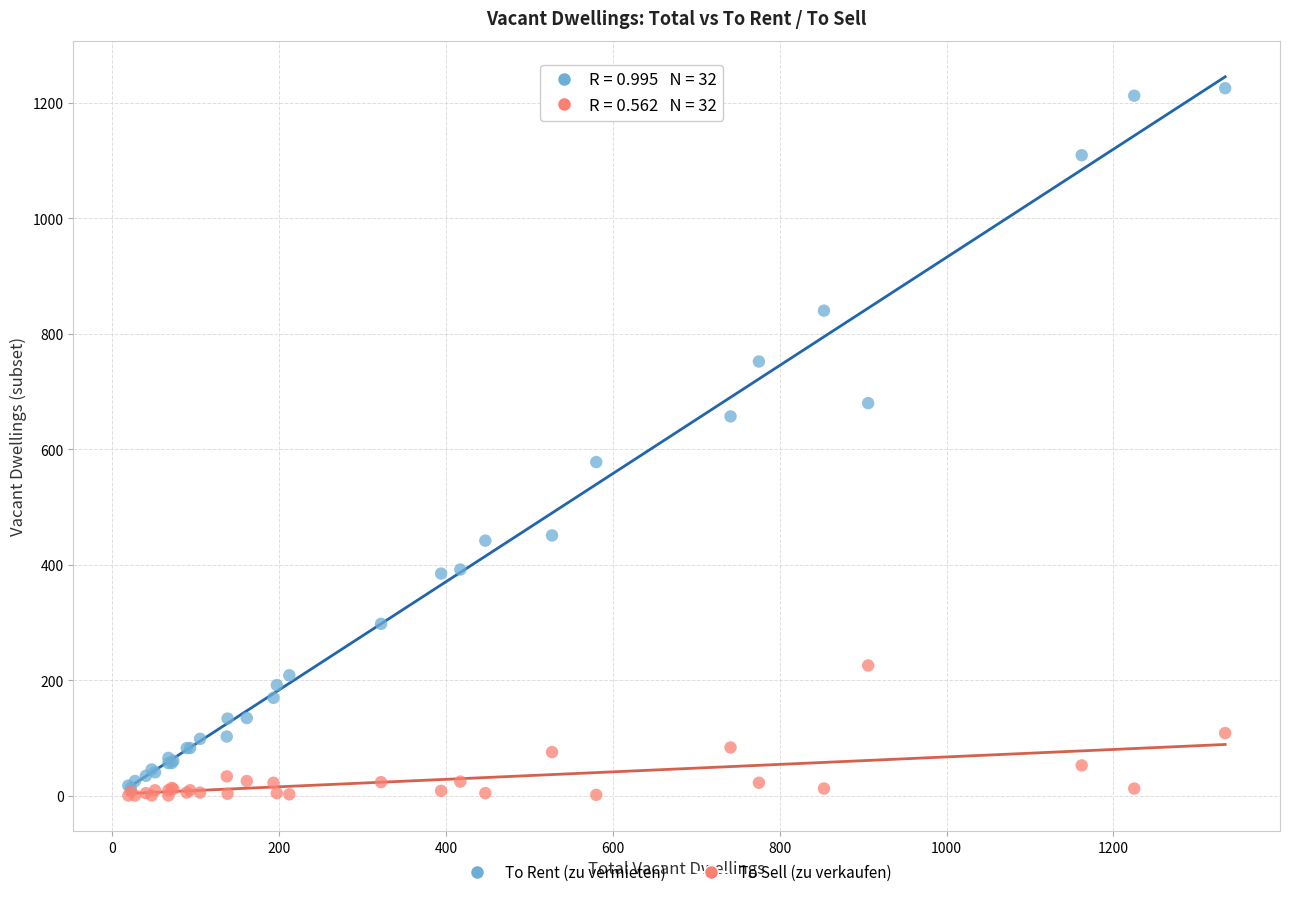

Which series contains the lowest Y value?

To Sell (zu verkaufen)